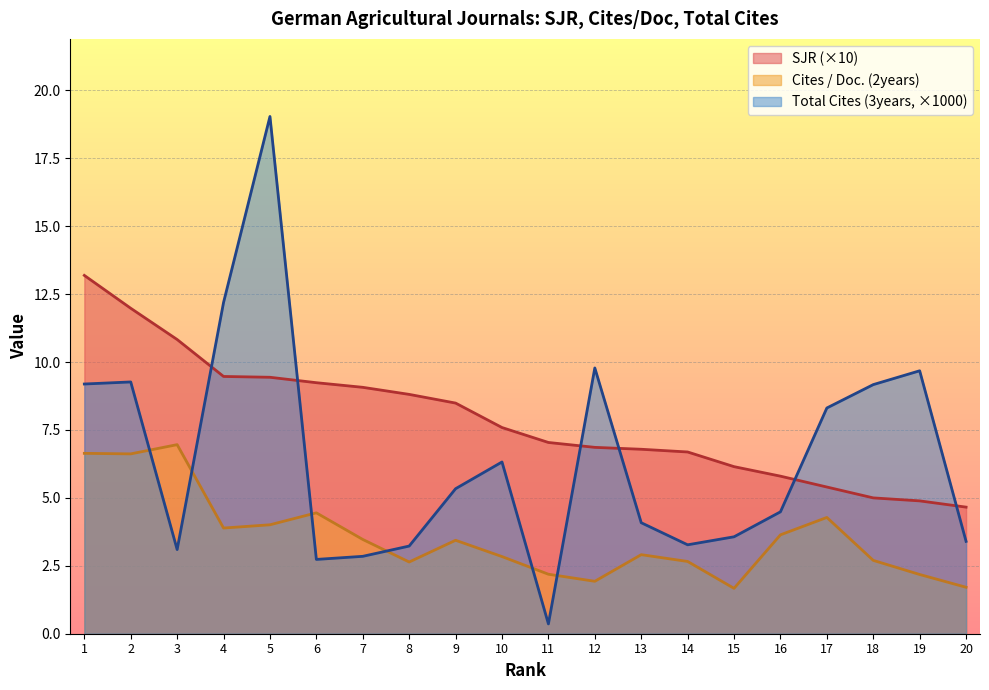

Between 20 and 6, which is larger?

6